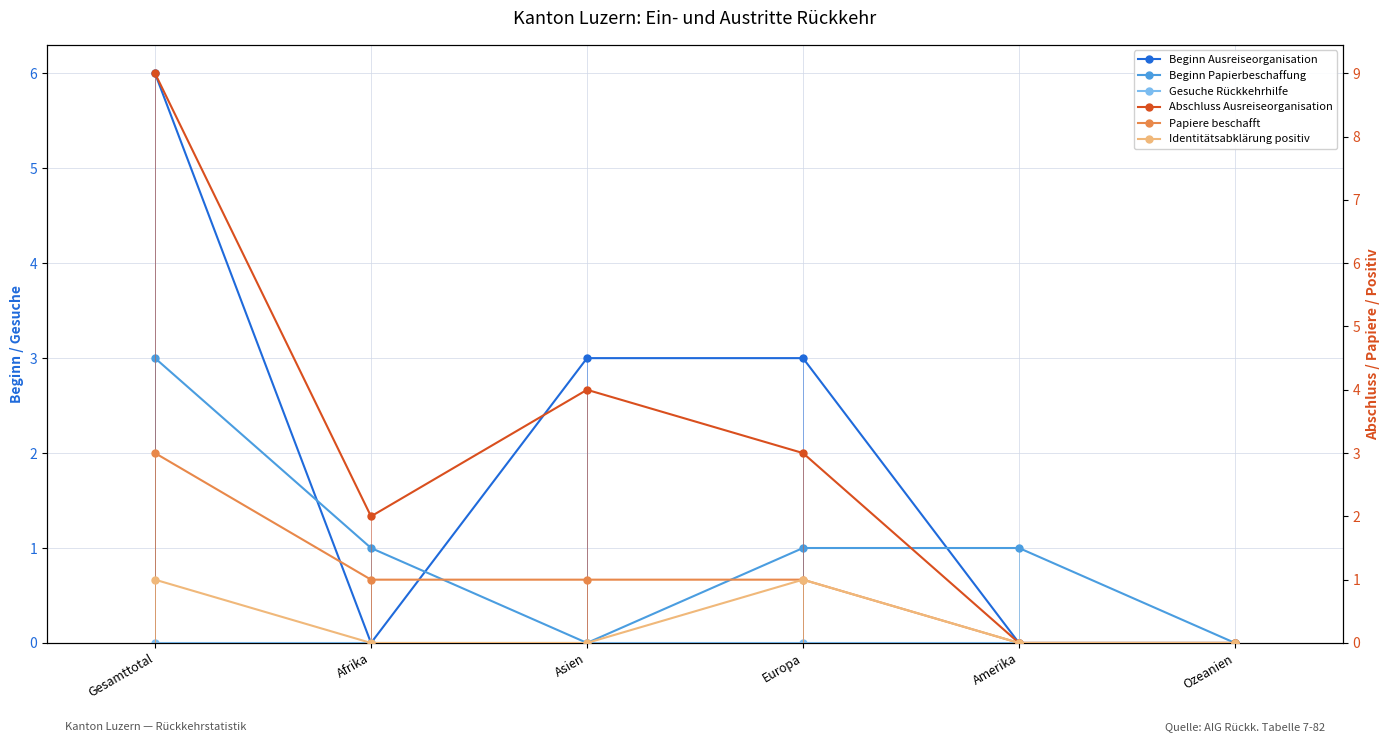

What is the total value across all series at Gesamttotal?

22